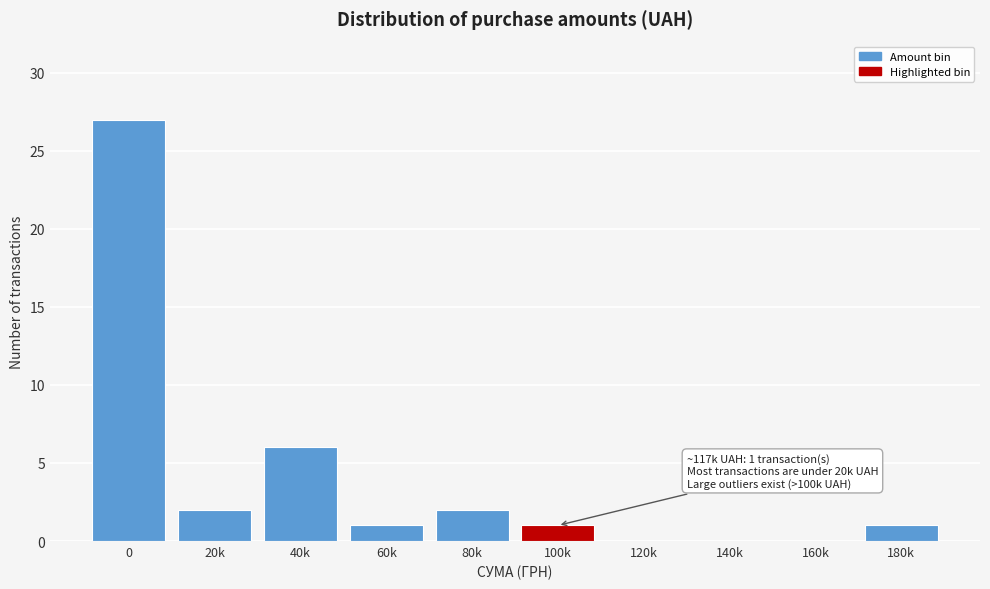

Reading right to left, transcribe all the data shown in this chart.

180k=1	160k=0	140k=0	120k=0	100k=1	80k=2	60k=1	40k=6	20k=2	0=27